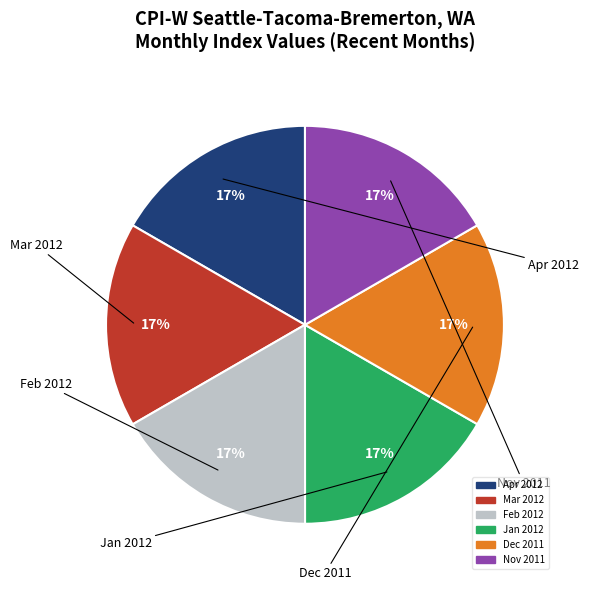

What is the ratio of the value at Nov 2011 to the value at Mar 2012?

1.0